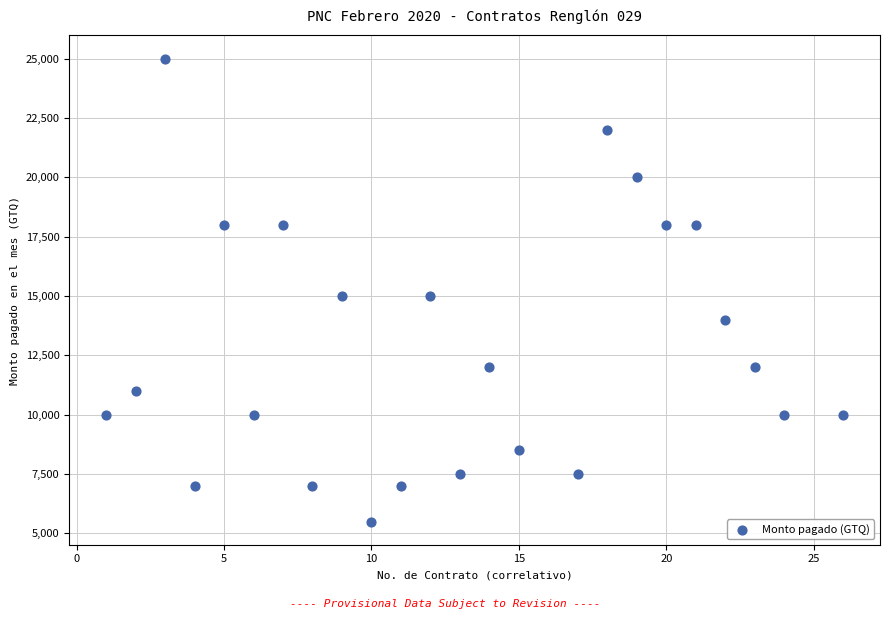

What is the range of X values (max minus min)?

25